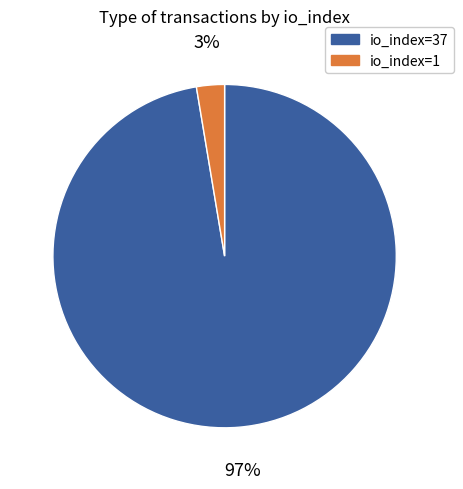

The io_index=37 slice represents 97% of the pie. True or false?

True